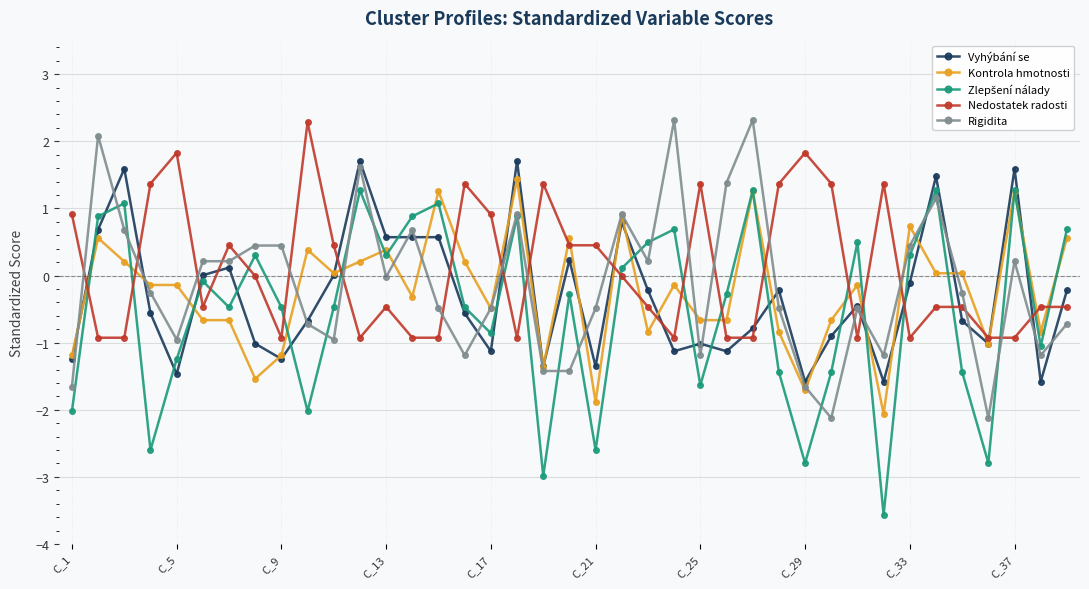

What is the smallest value displayed?

-3.6